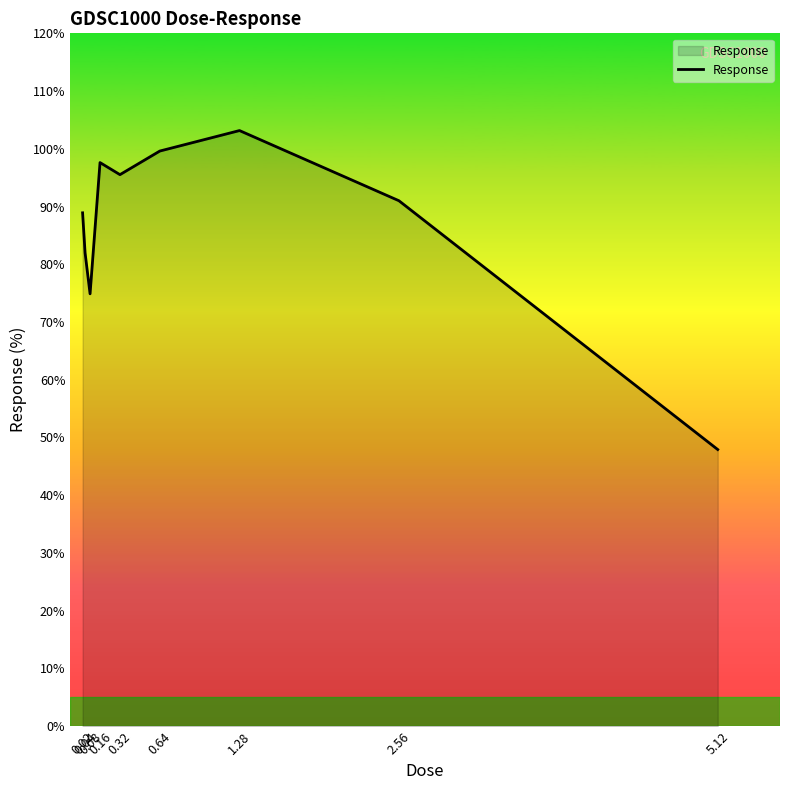

Approximately how many times larger is the value at 0.64 compared to 0.08?

1.3